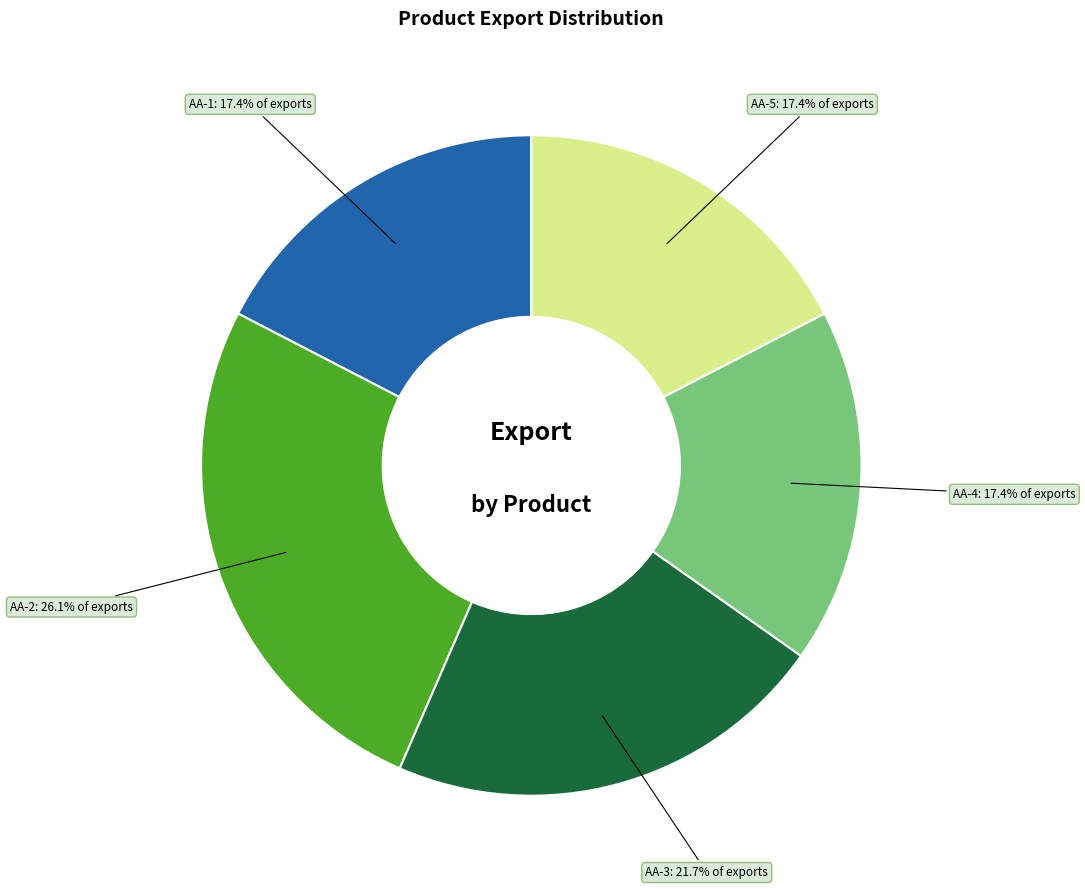

Does any single category account for the majority?

No